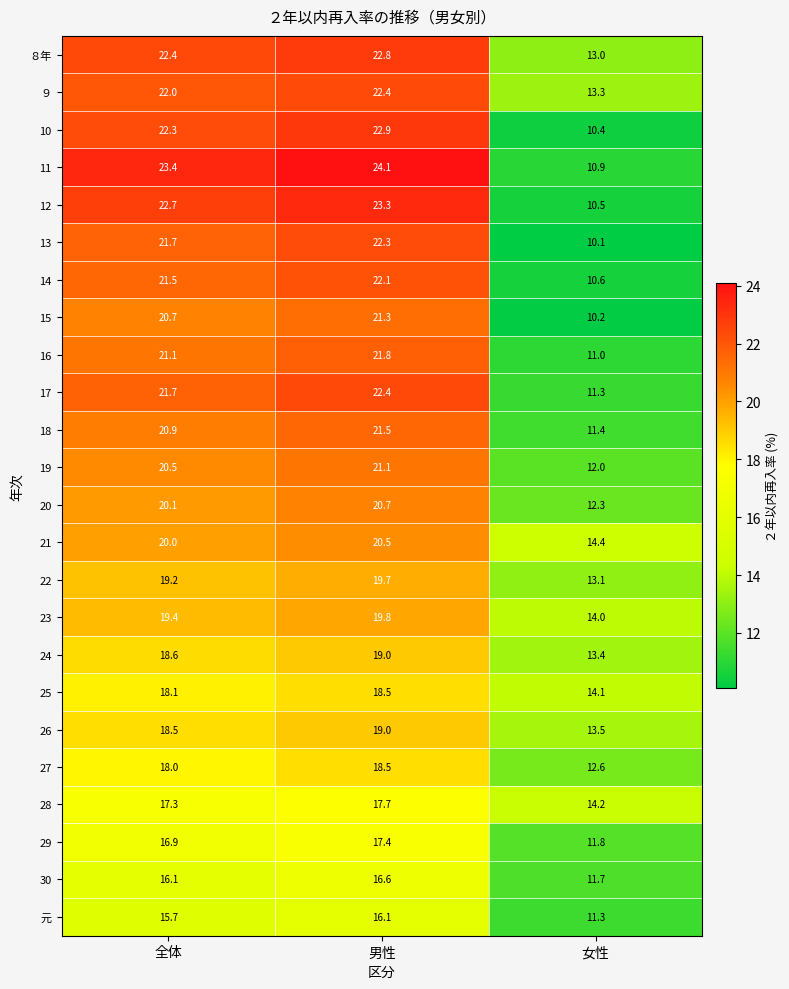

Where is 20 nearest to the value 16?

女性